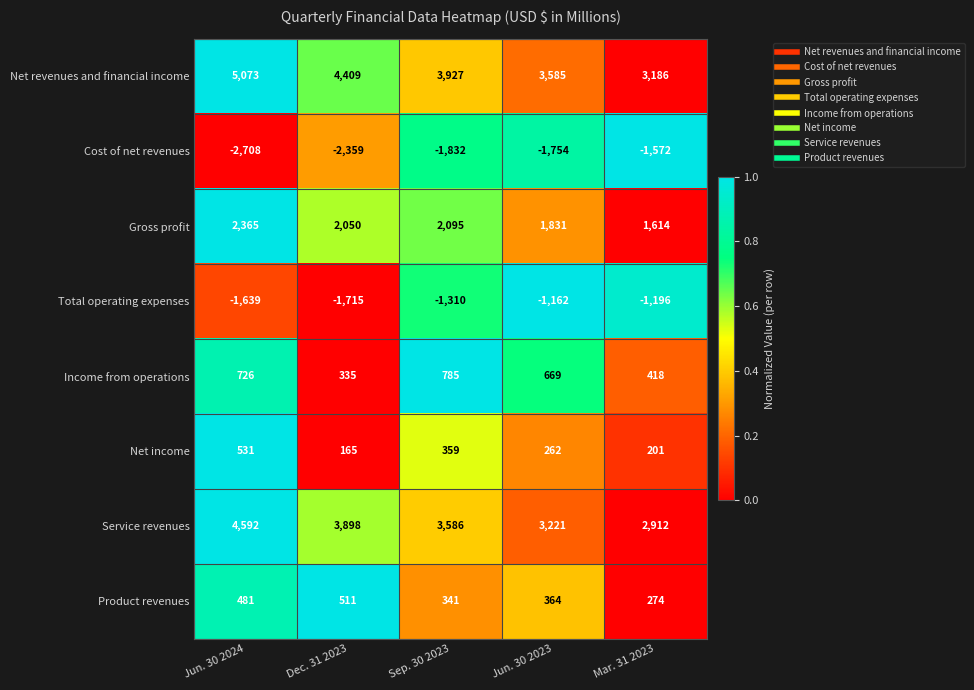

Which series has the largest total across all categories?

Net revenues and financial income